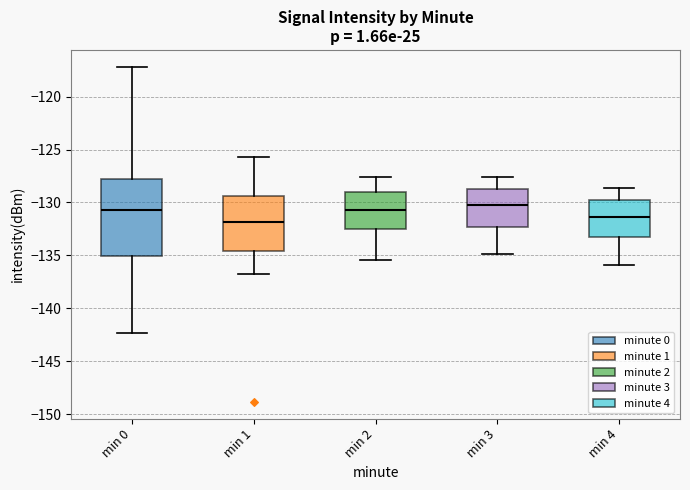

Where does the median line of the box for min 2 sit on the y-axis? The values are not printed on the chart, so give them approximately, as read against the axis.

-130.5